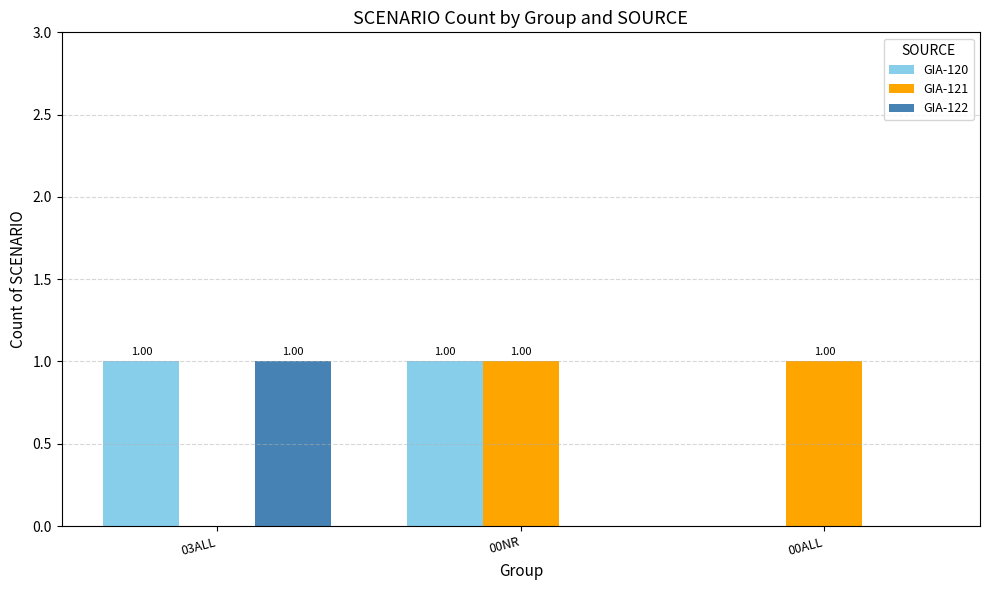

What is the difference between the second highest and minimum values in the GIA-120 series?

1